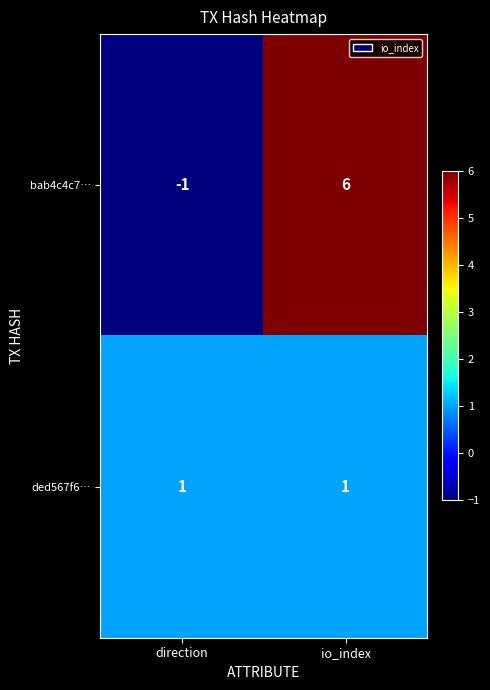

Reading left to right, list all the values displayed in this chart.

bab4c4c7…: -1	6
ded567f6…: 1	1